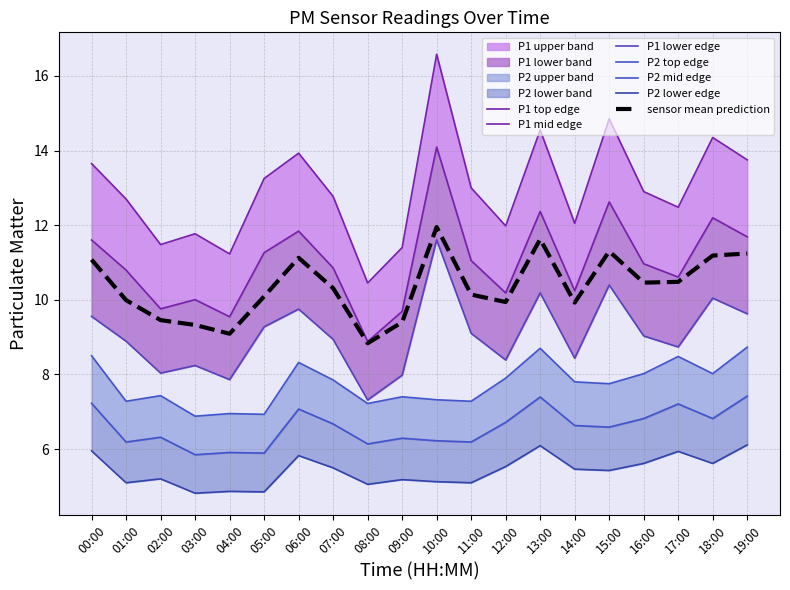

What position from the right is 01:00?

19